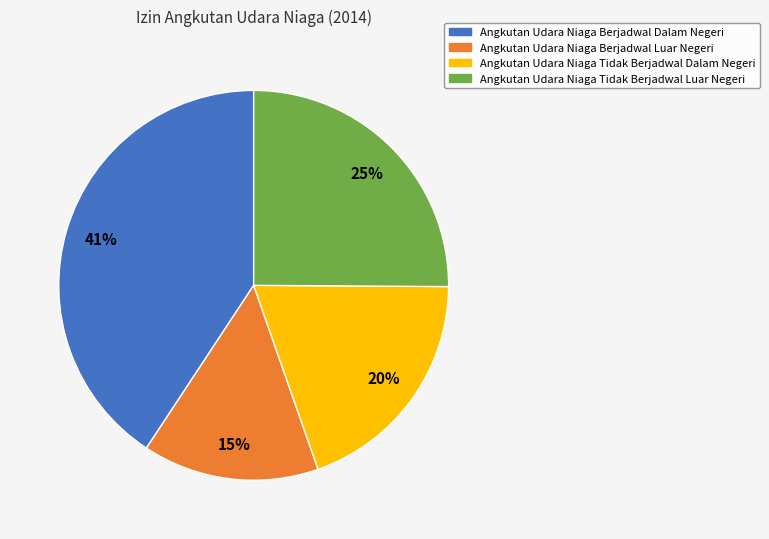

True or false: Angkutan Udara Niaga Berjadwal Dalam Negeri accounts for 41% of the total.

True